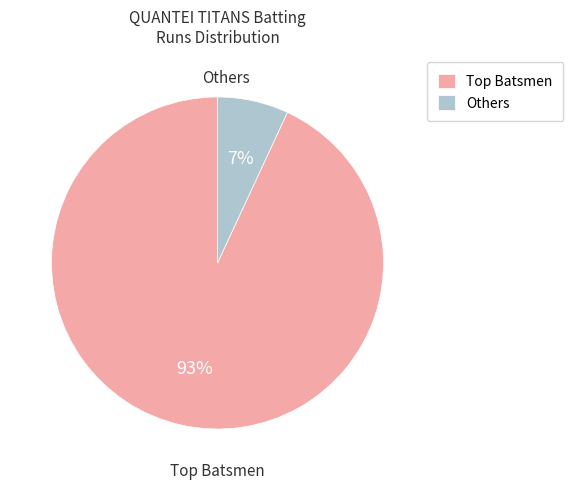

Is there any slice that represents more than half of the pie?

Yes